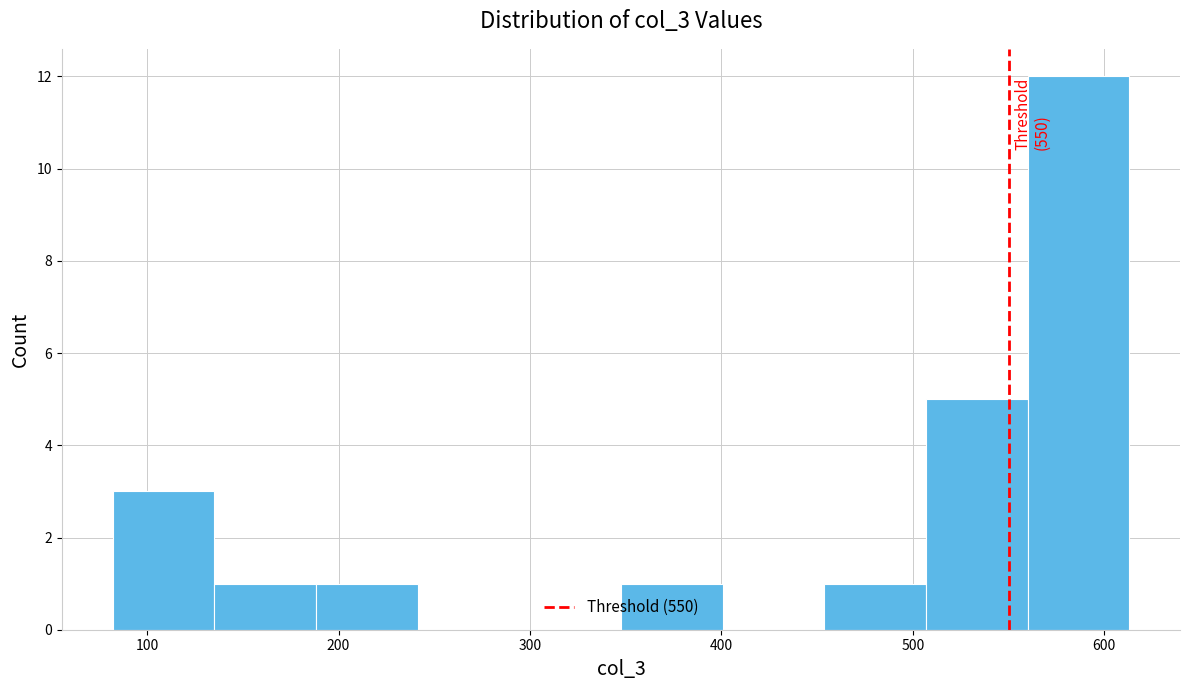

Which range on the x-axis has the tallest bar?

560 to 610